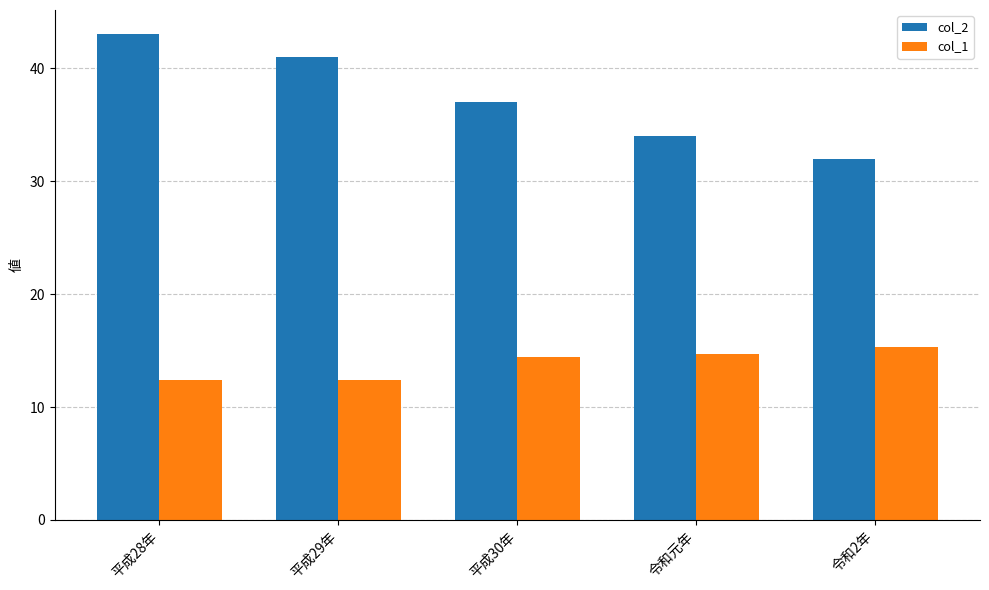

Count the col_2 values in the range 34 to 41.

3